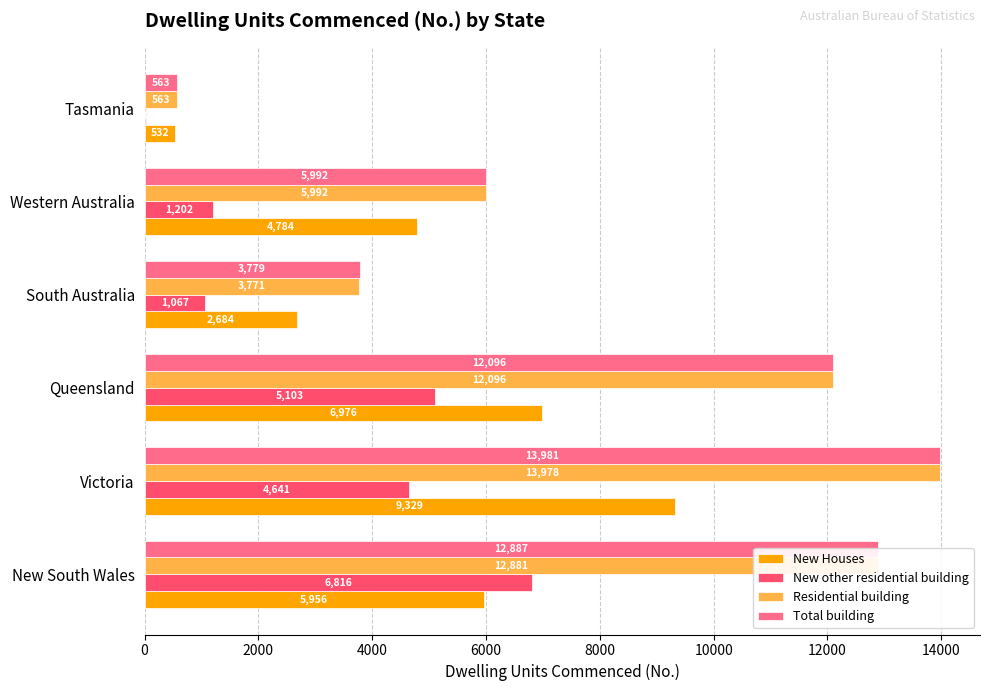

Which series has the largest total across all categories?

Total building